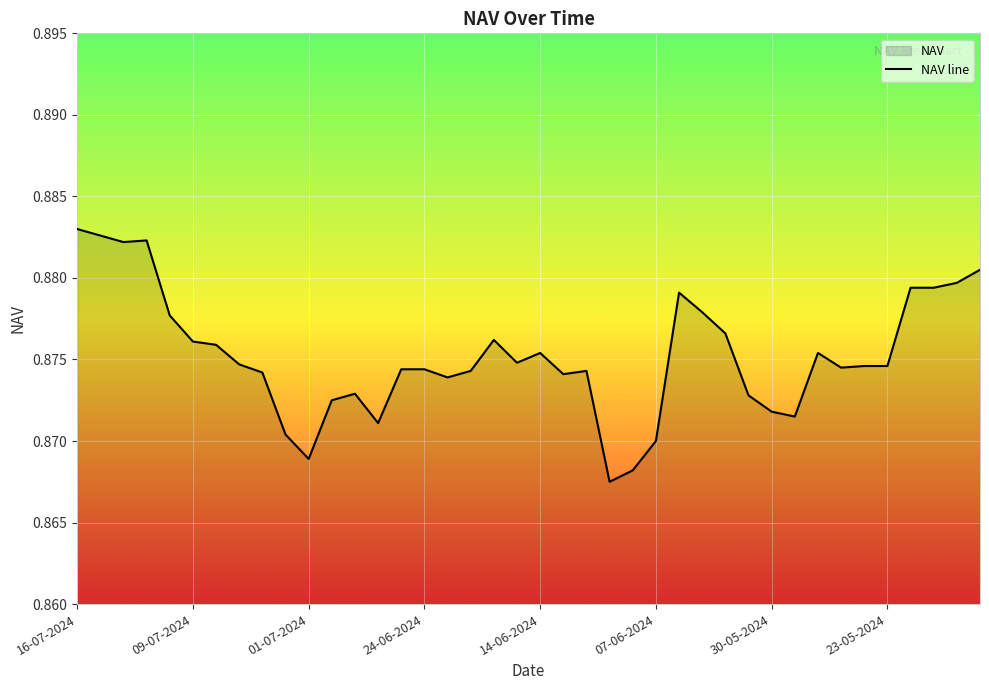

The chart shows a value of 0.3 at 23-05-2024. True or false?

False